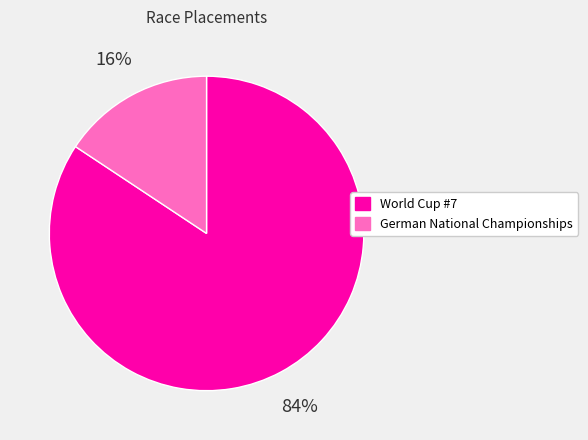

Is there any slice that represents more than half of the pie?

Yes